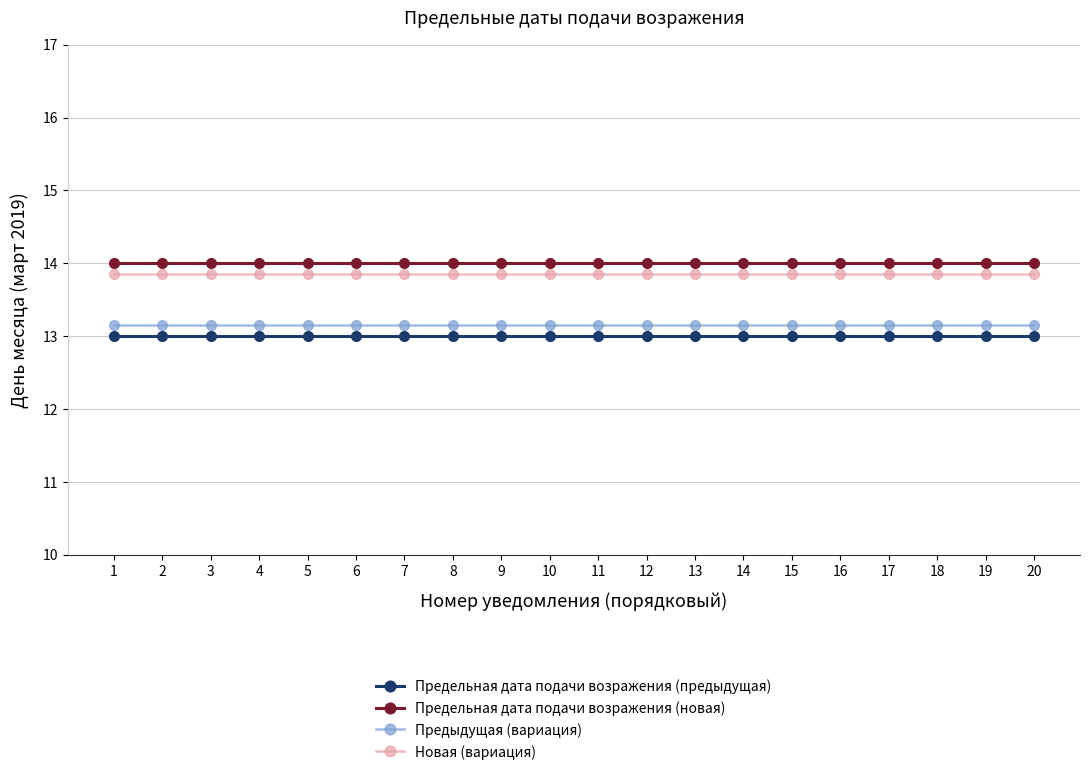

What is the greatest value displayed?

14.0